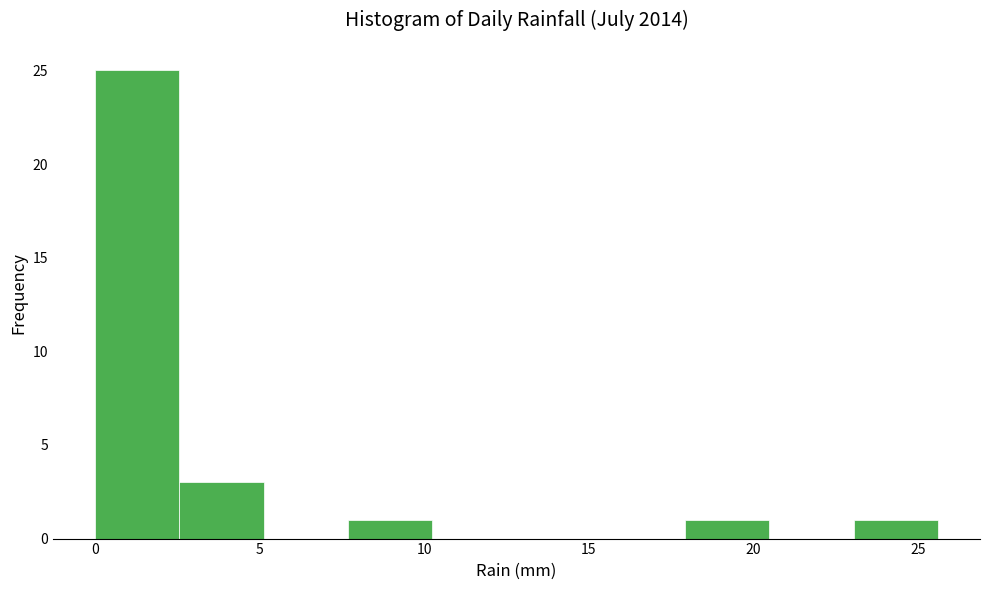

Reading left to right, list every bar in this chart as the range it spans on the x-axis followed by its height. Neither the bar edges nor the heights are printed on the chart, so give them approximately, as read against the axes.

0.0 to 2.5: 25
2.5 to 5.0: 3
5.0 to 7.5: 0
7.5 to 10.0: 1
10.0 to 13.0: 0
13.0 to 15.5: 0
15.5 to 18.0: 0
18.0 to 20.5: 1
20.5 to 23.0: 0
23.0 to 25.5: 1